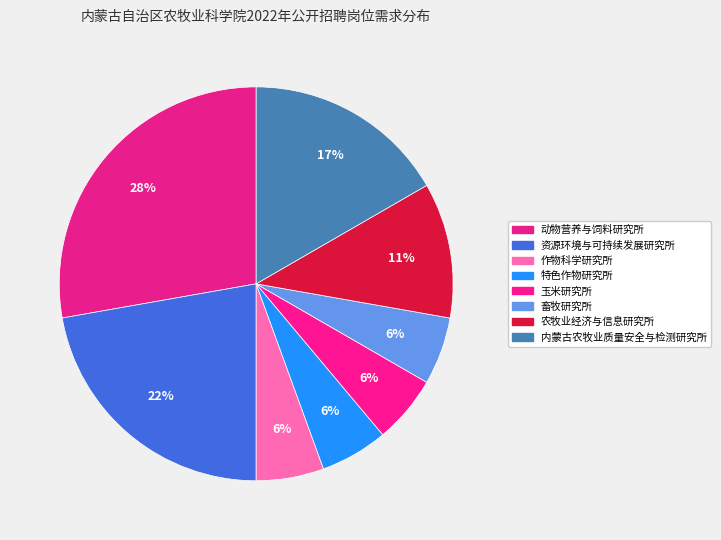

Count the number of slices in the pie.

8